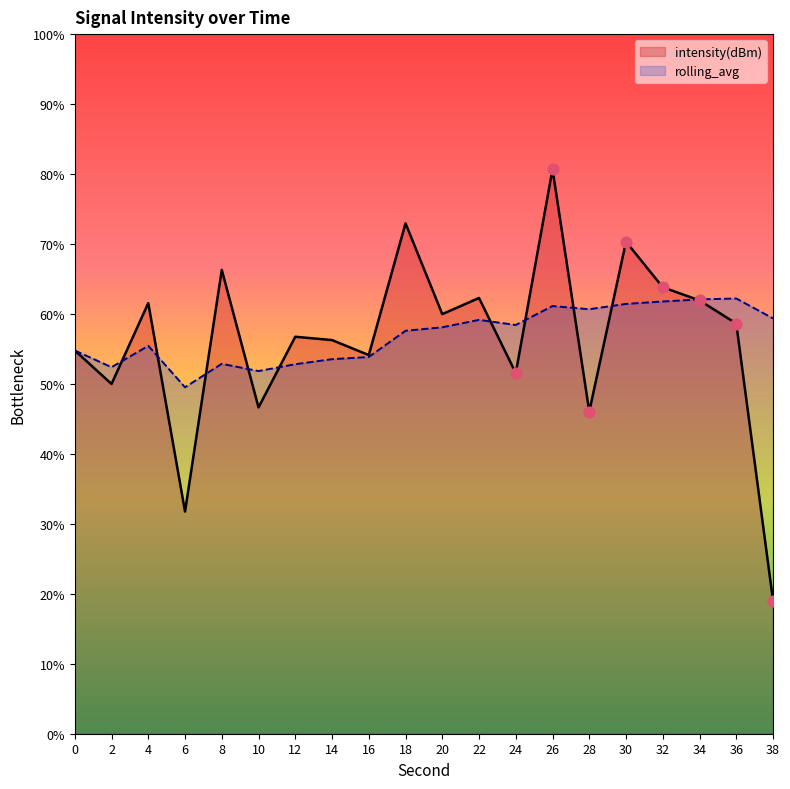

Is the value of intensity(dBm) at 14 greater than the value of rolling_avg at 36?

No